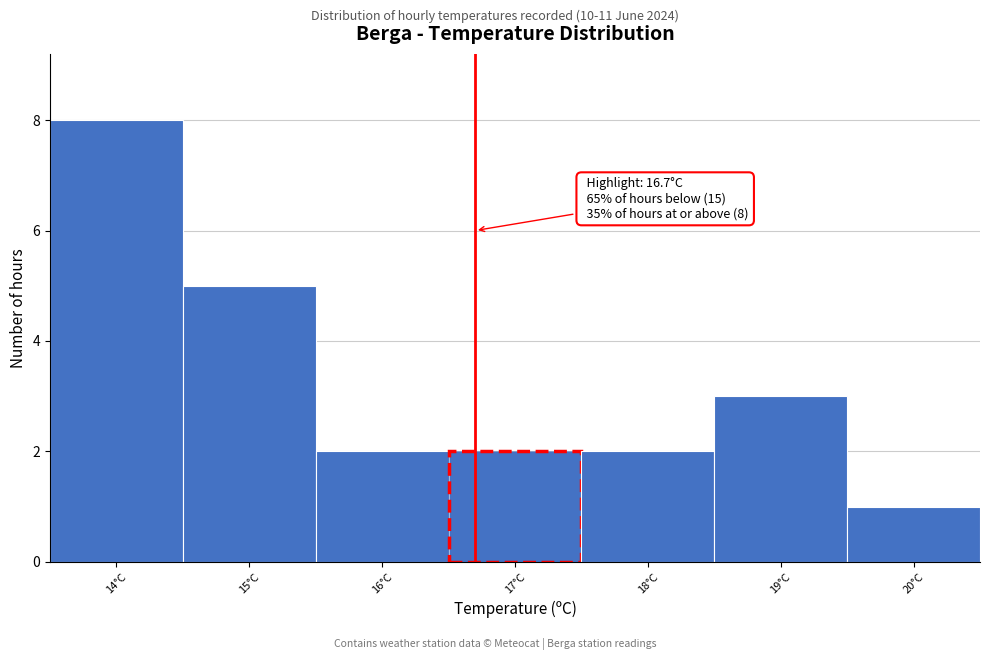

Which range on the x-axis has the tallest bar?

13.5 to 14.5